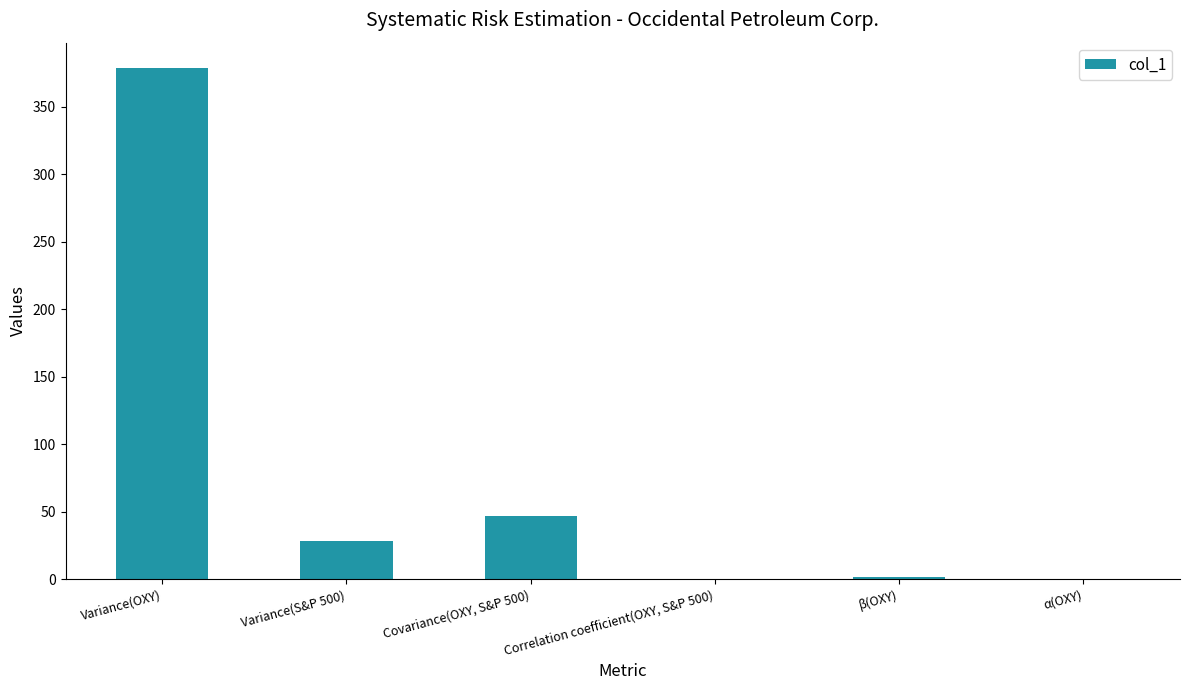

How many data points are above 28?

3